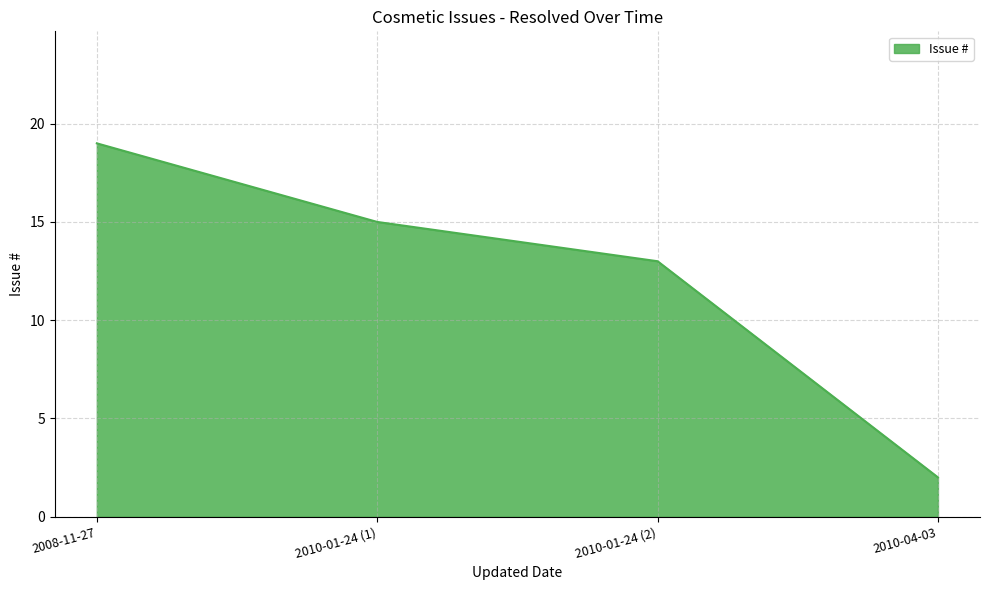

At which category does the chart reach its minimum across all series?

2010-04-03